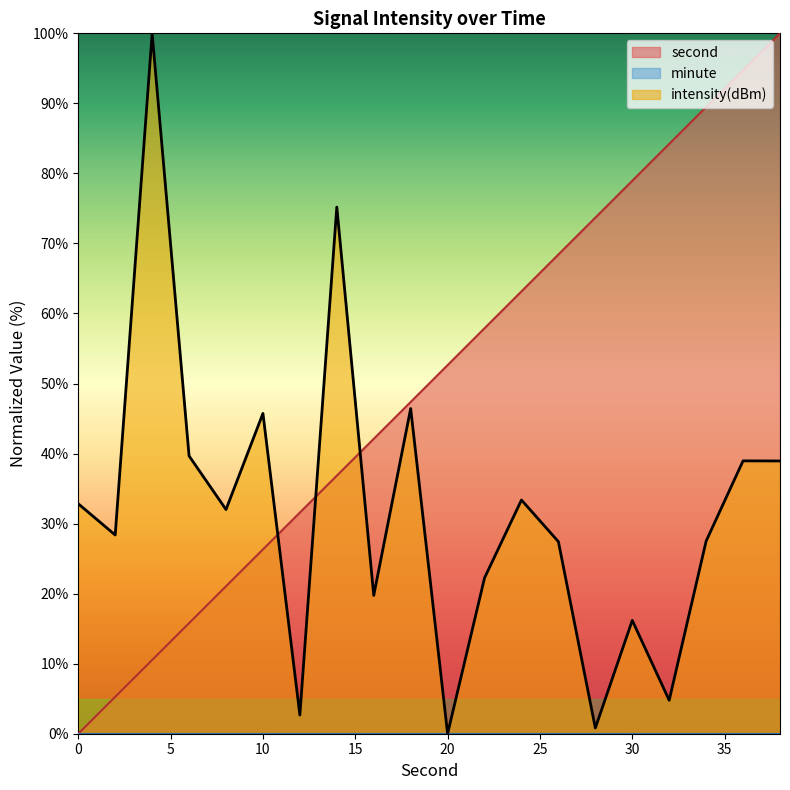

What is the maximum value for intensity(dBm)?

100.0